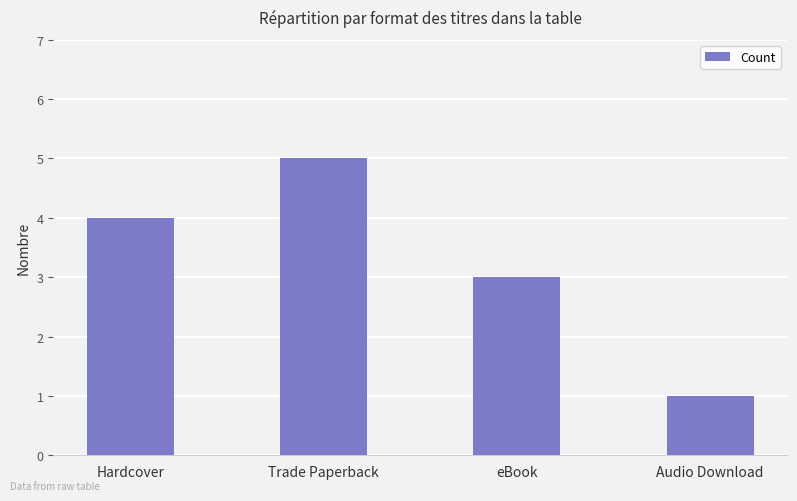

At which label is the value closest to 3?

eBook